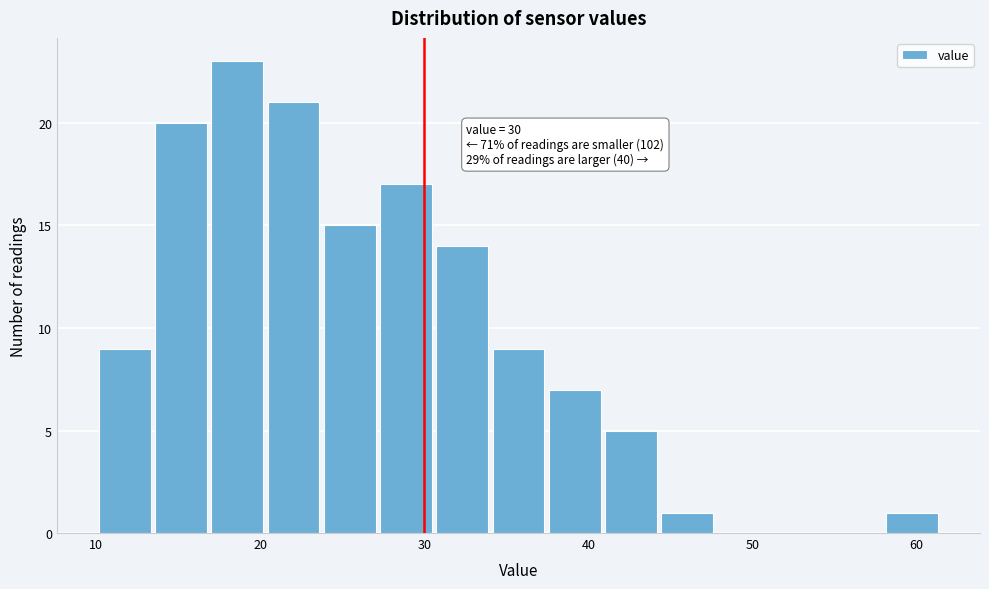

Around what value on the x-axis is the tallest bar? Give the approximate position of its centre, as read against the axis.

19